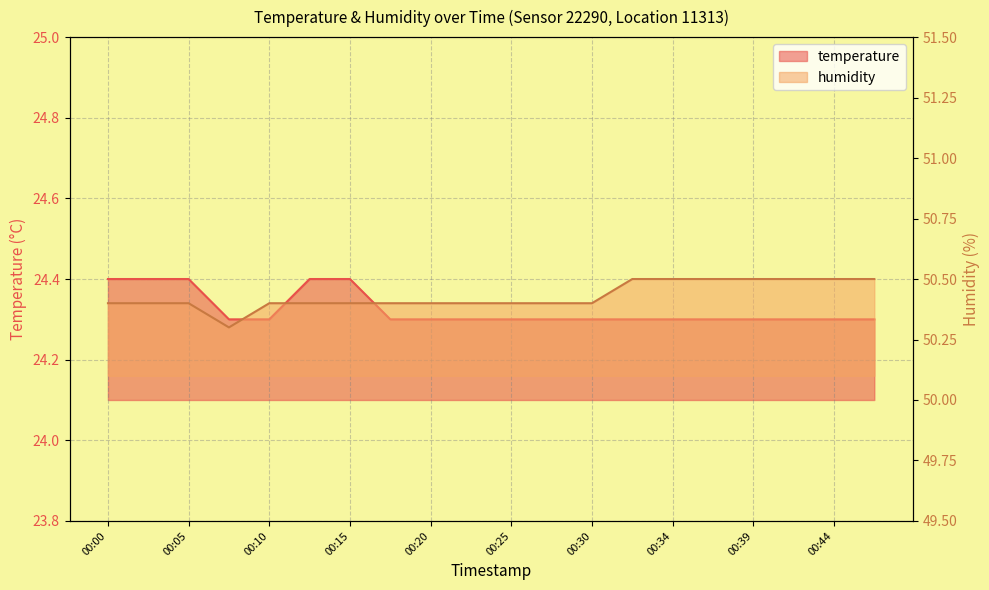

What is the value of the temperature point at the 9th from the left?

24.3